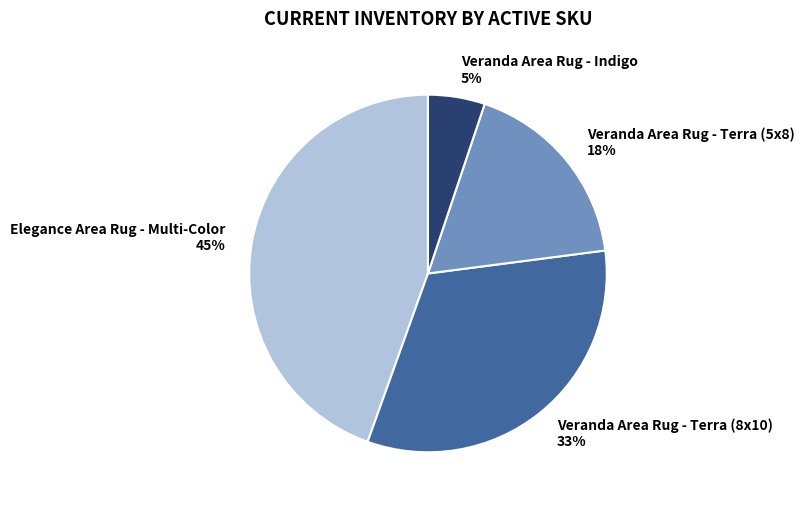

What percentage is the Veranda Area Rug - Terra (5x8) slice, to the nearest percent?

18%